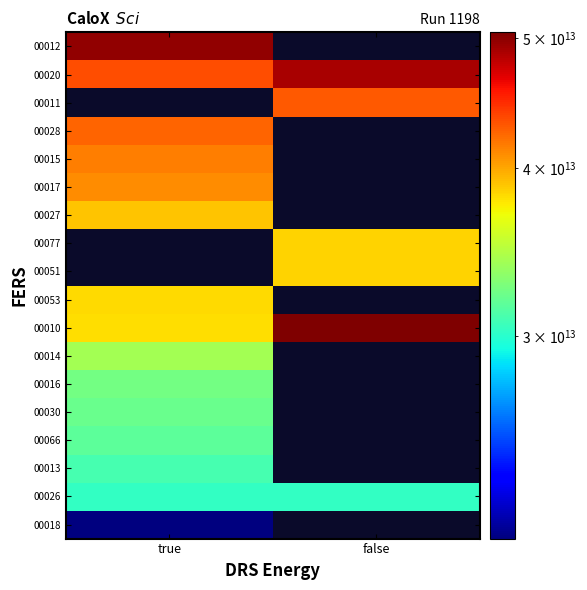

What is the minimum value shown in the chart?

21200333900018.0